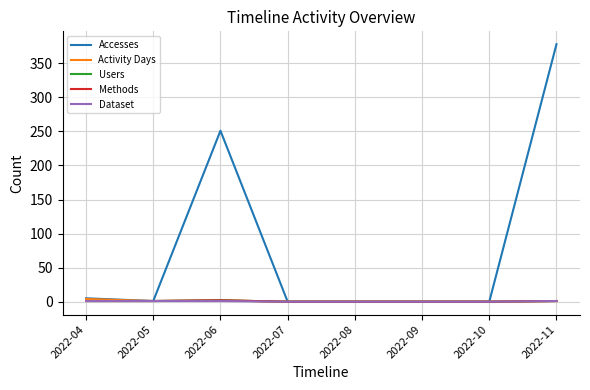

Does the chart display data point markers on the line(s)?

No